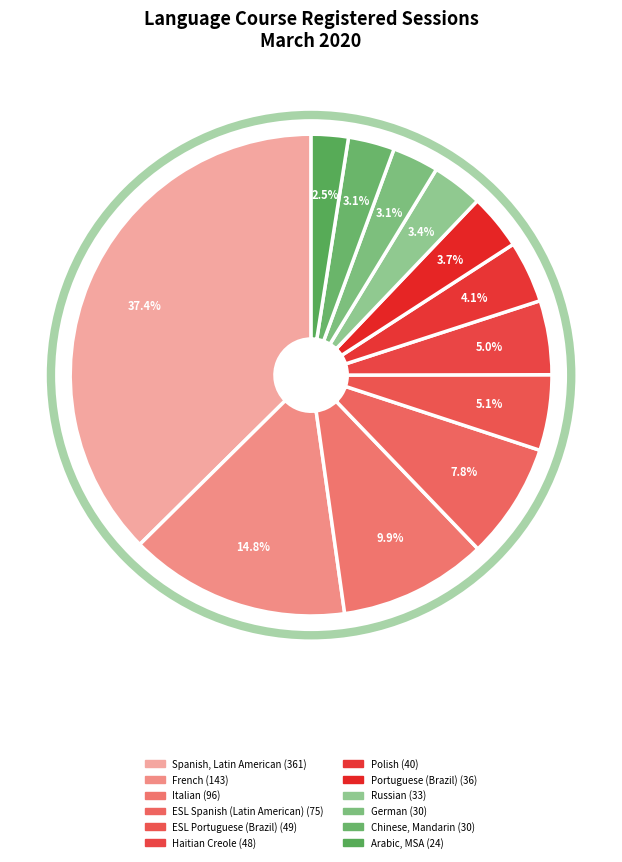

To the nearest percent, what is the difference between the largest and smallest slice percentages?

35%